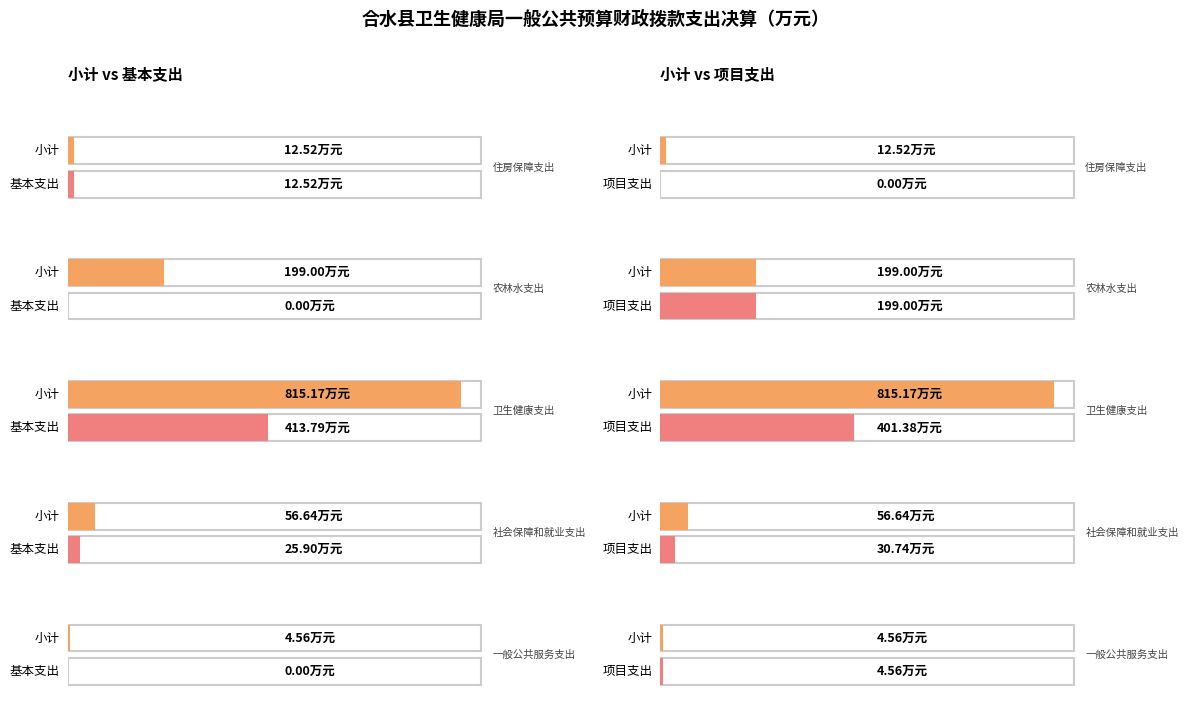

At 社会保障和就业支出, list the series in order from smallest to largest.

基本支出, 项目支出, 小计